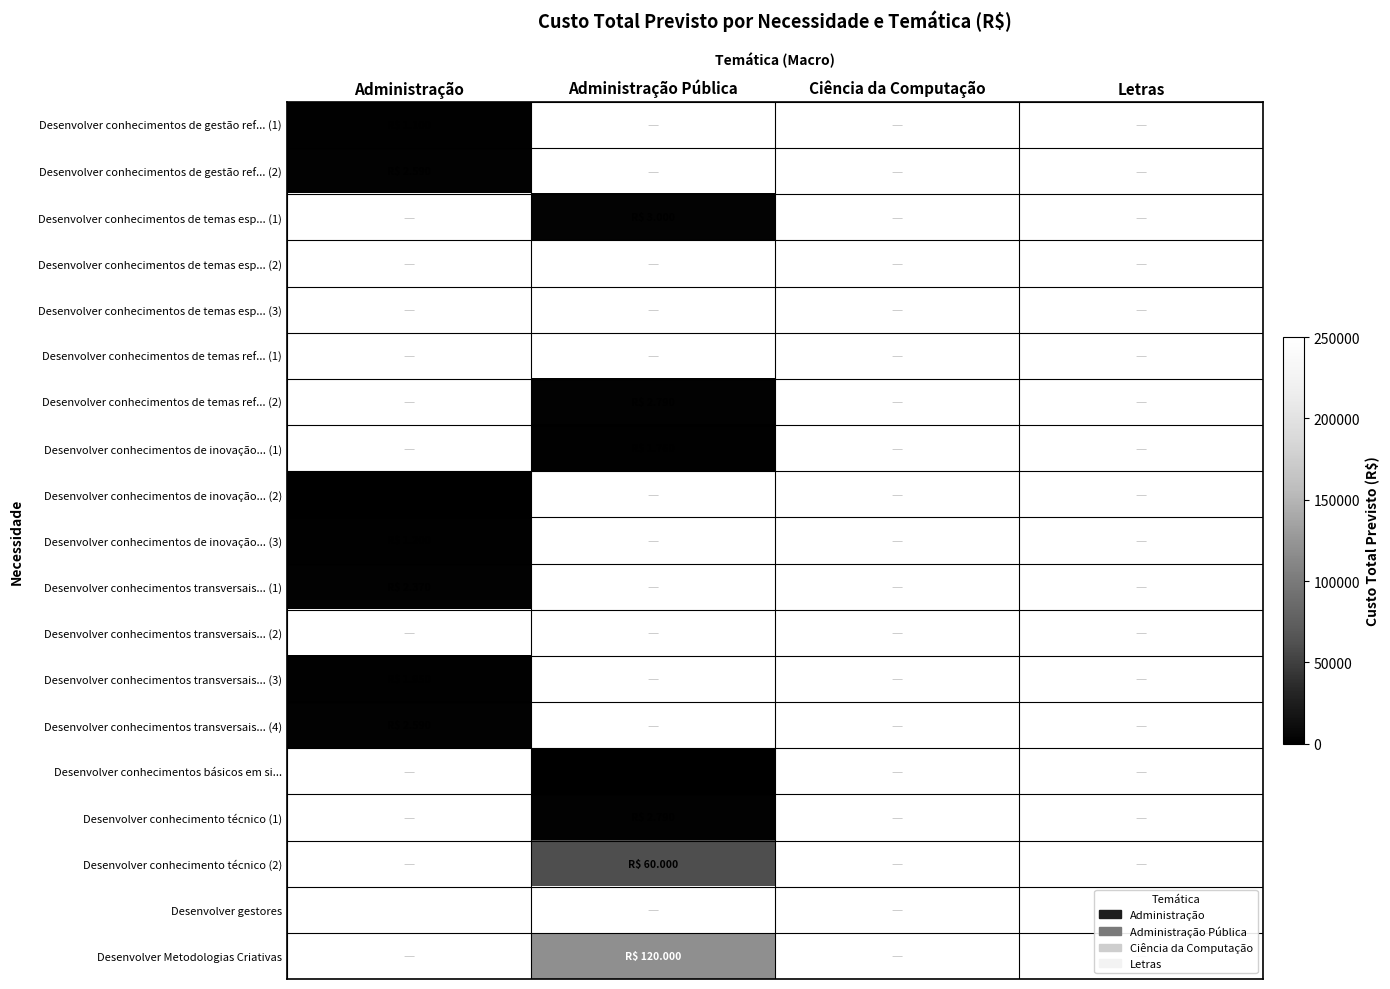

Is the value of Desenvolver conhecimentos de temas esp... (2) at Ciência da Computação greater than the value of Desenvolver conhecimentos transversais... (1) at Ciência da Computação?

No